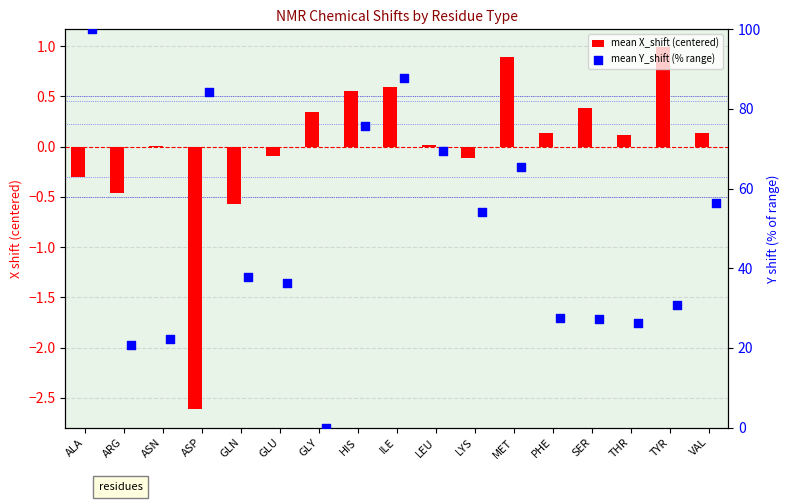

Which series has the largest Y range (max minus min)?

mean Y_shift (% range)